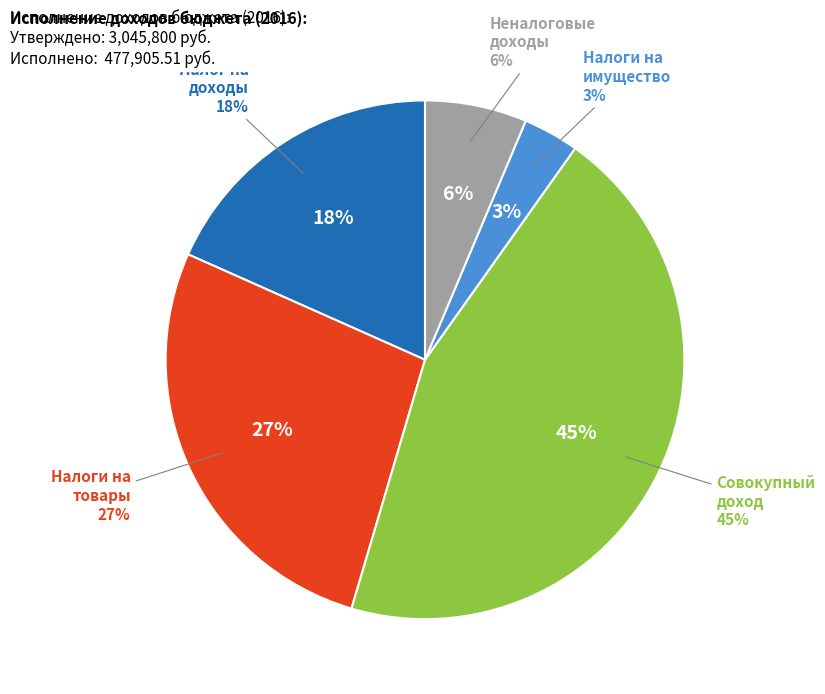

What is the smallest slice in the pie chart?

НАЛОГИ НА ИМУЩЕСТВО